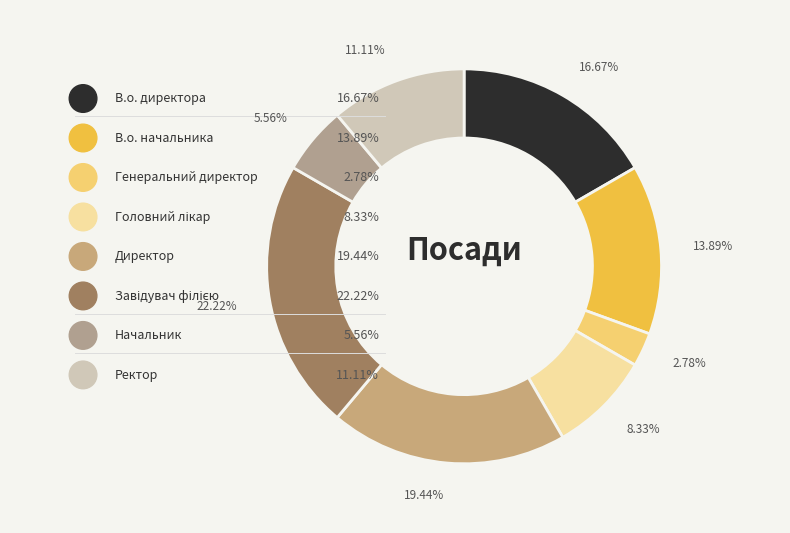

What is the largest slice in the pie chart?

Завідувач філією